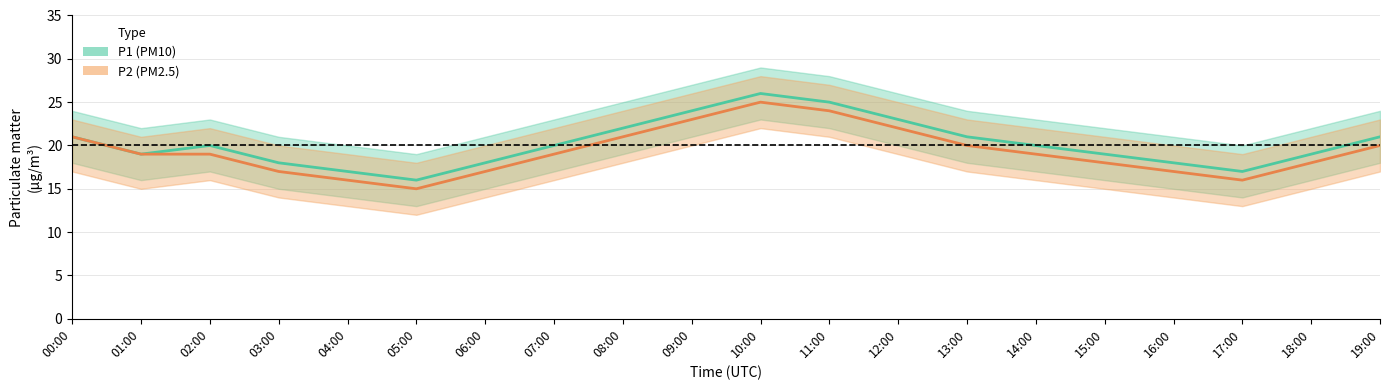

True or false: P2_lower has a value of 21 at 11:00.

True